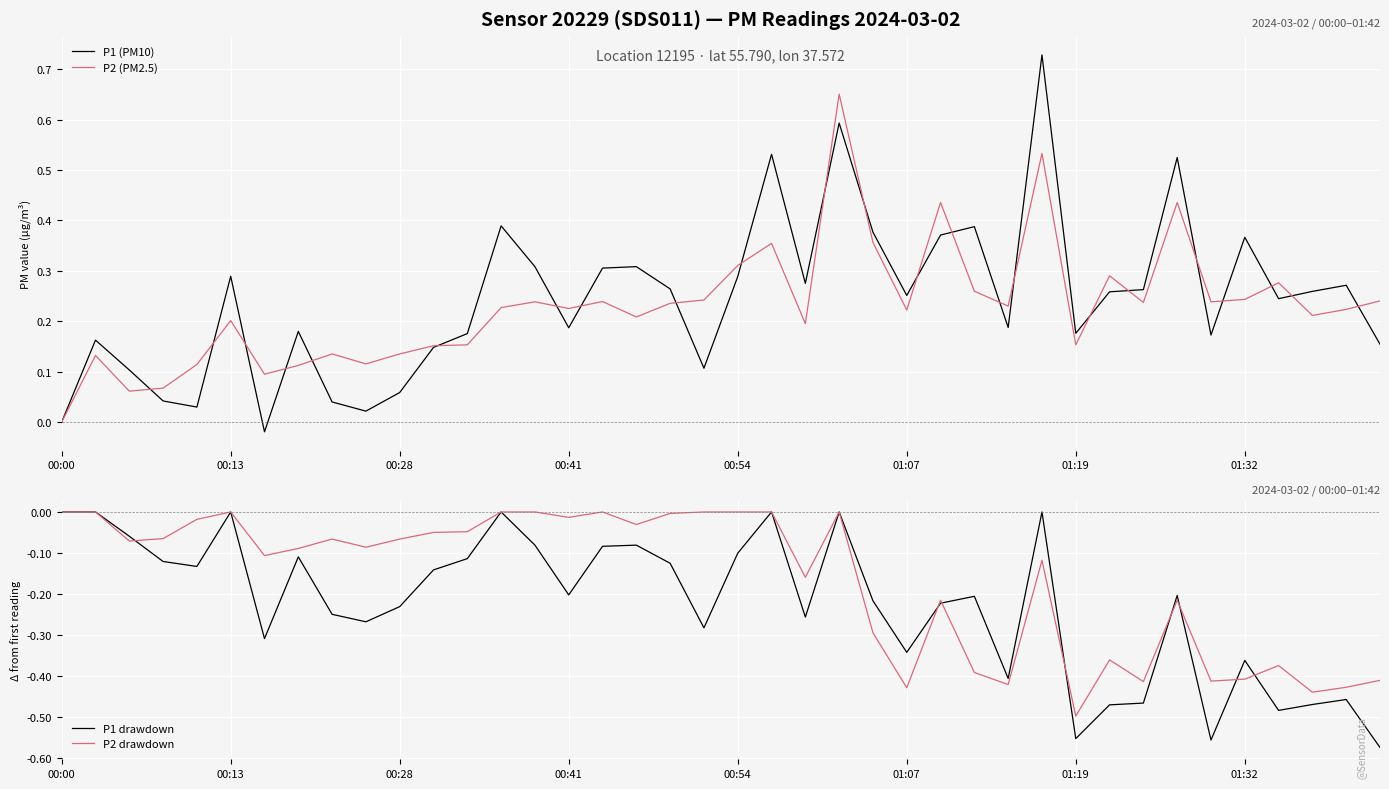

Which series has the largest range (max minus min)?

P1 (PM10)